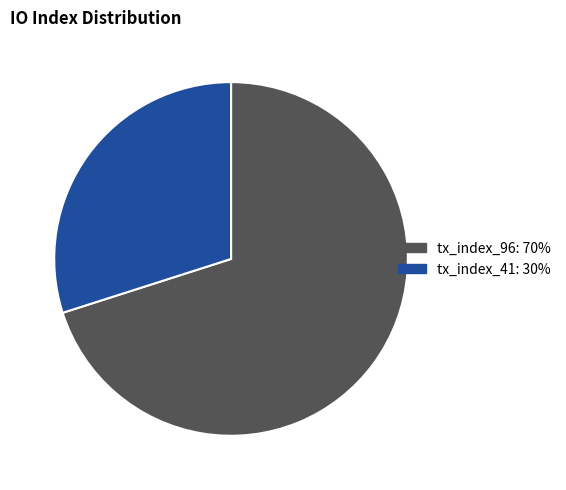

How many segments does this pie chart have?

2